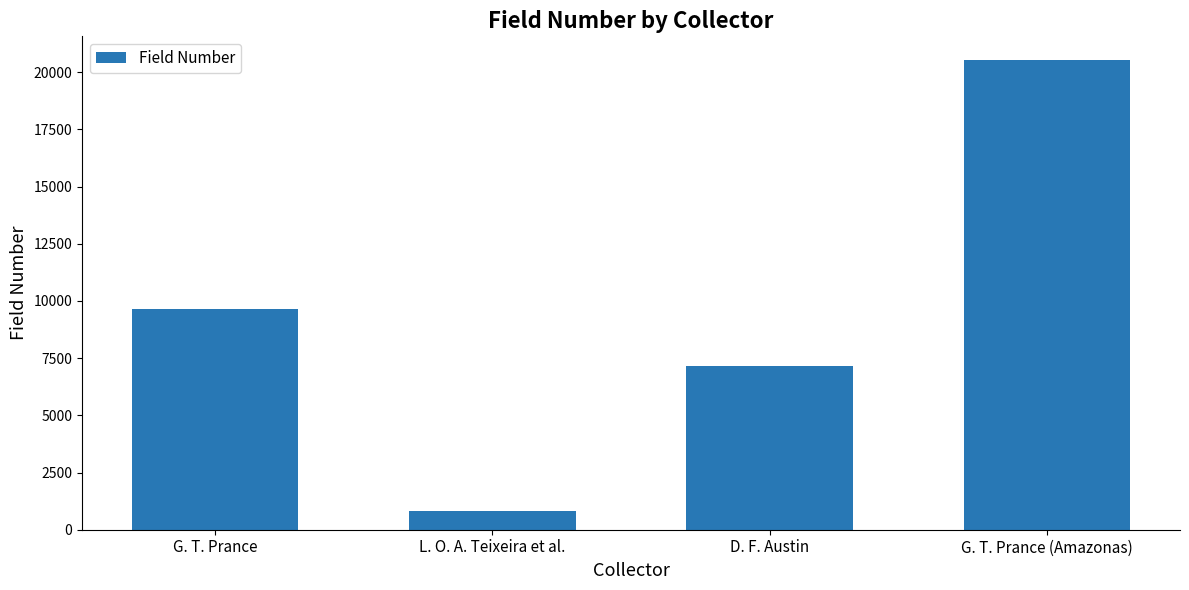

Count the values in the range 7158 to 20544.

3